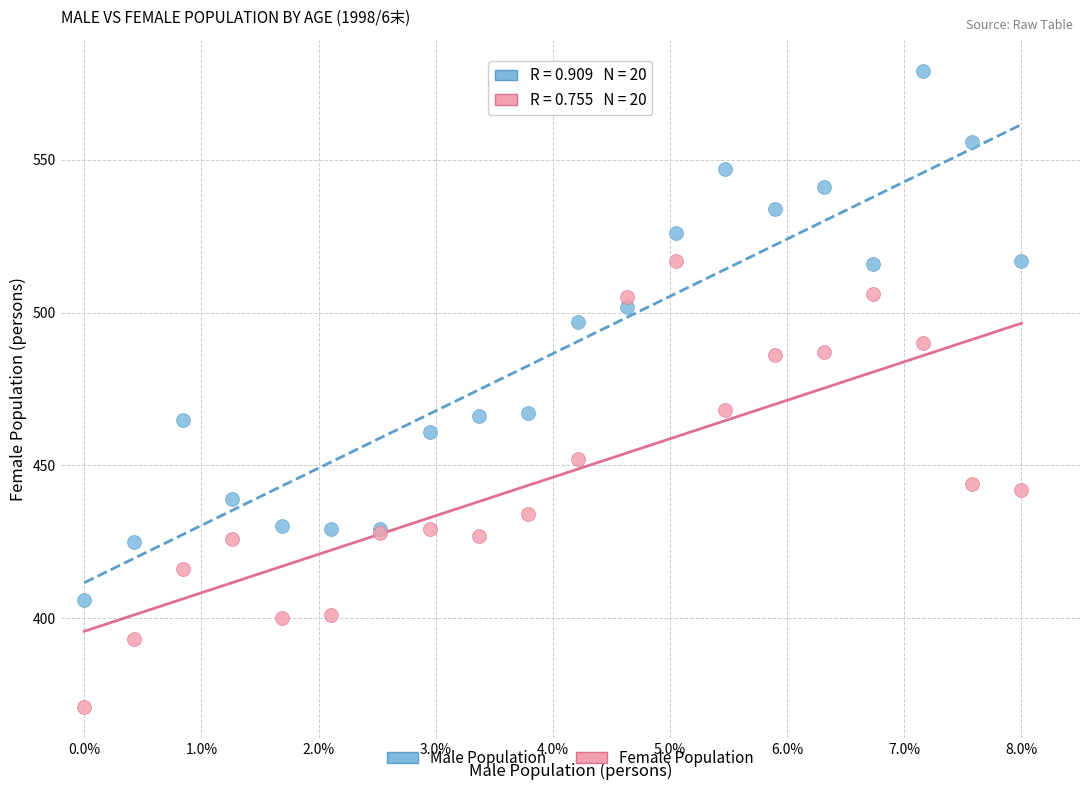

Which series reaches the maximum Y coordinate?

Male Population